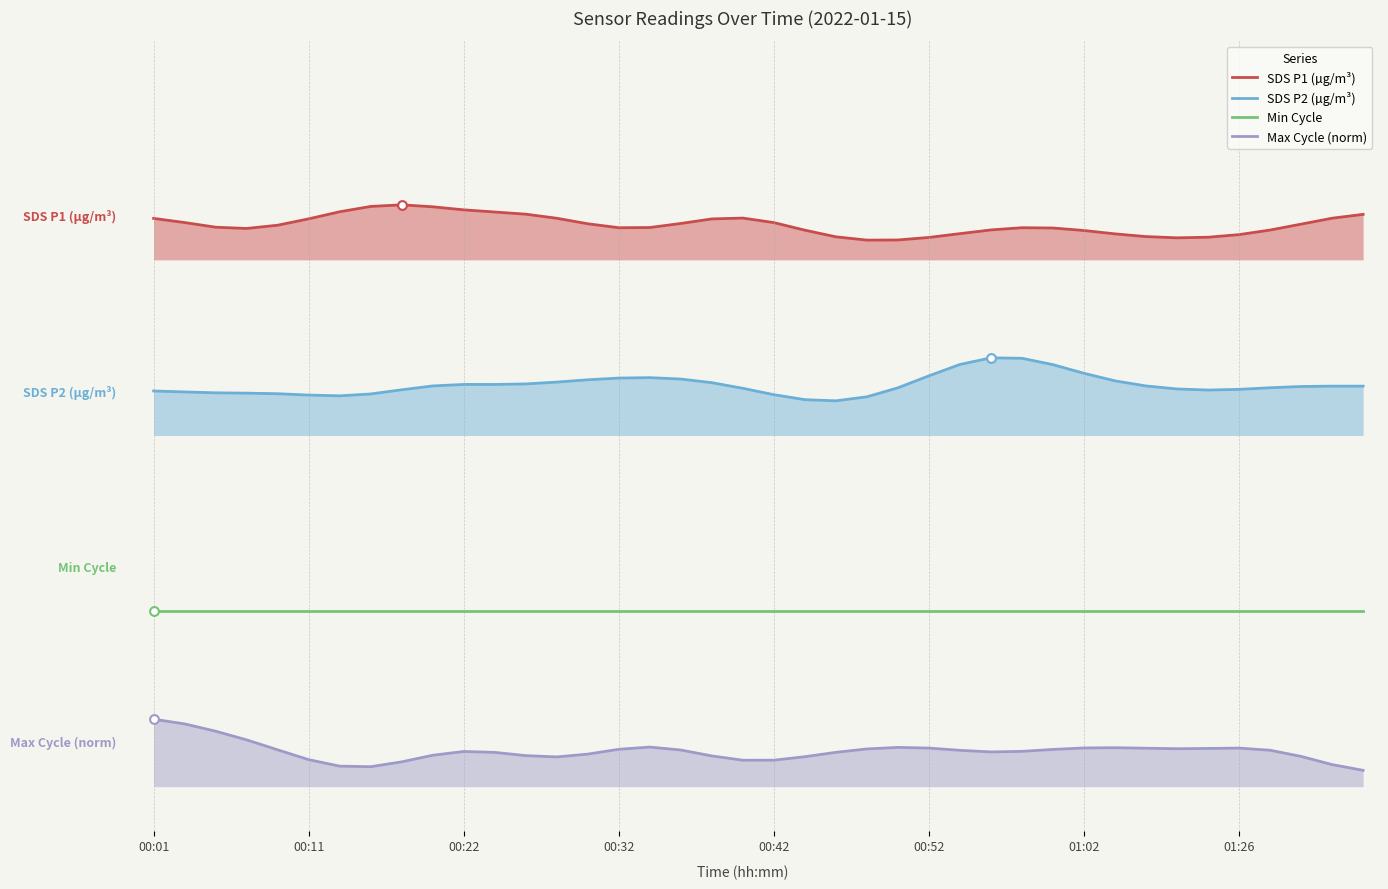

At which category is the sum across all series the highest?

00:01